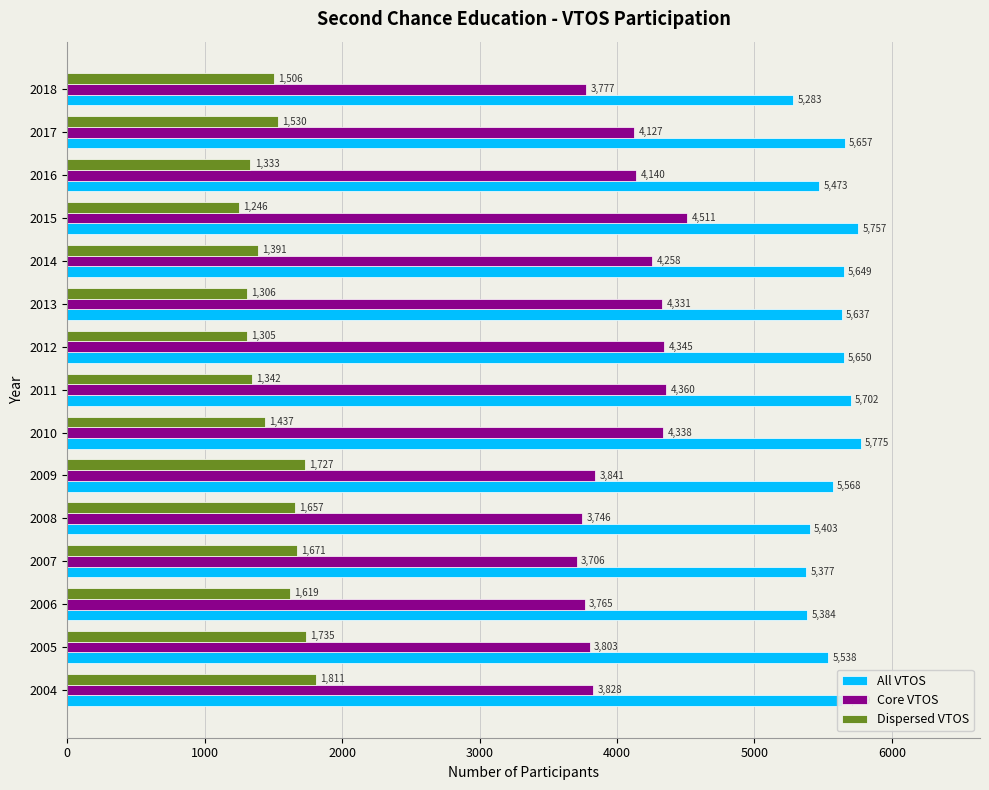

How many categories are shown in the chart?

15